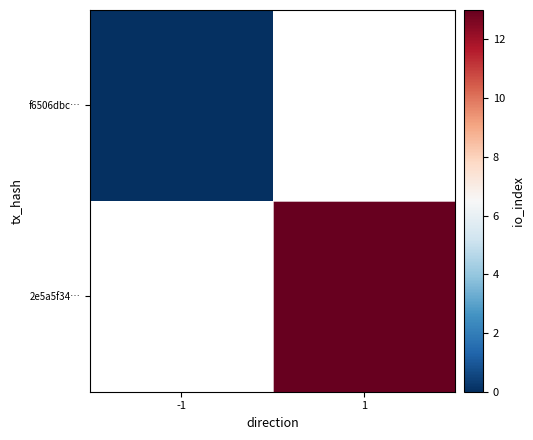

Rank the series at 1 from lowest to highest value.

f6506dbc…, 2e5a5f34…